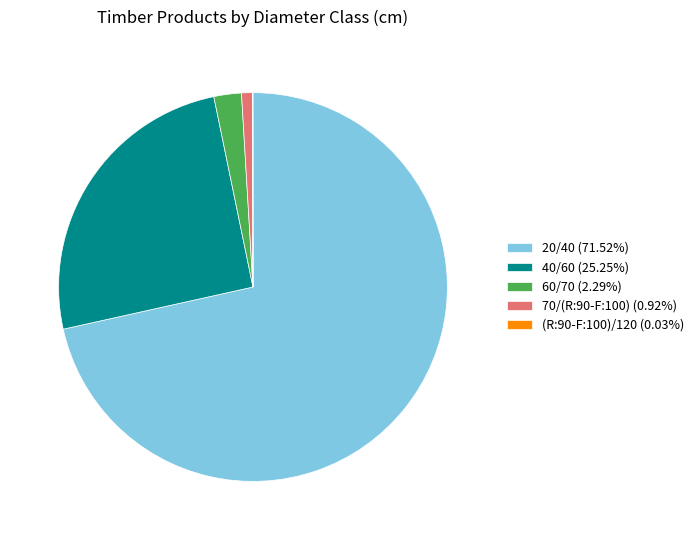

Combined, do 40/60 (25.25%) and 20/40 (71.52%) account for over 50%?

Yes